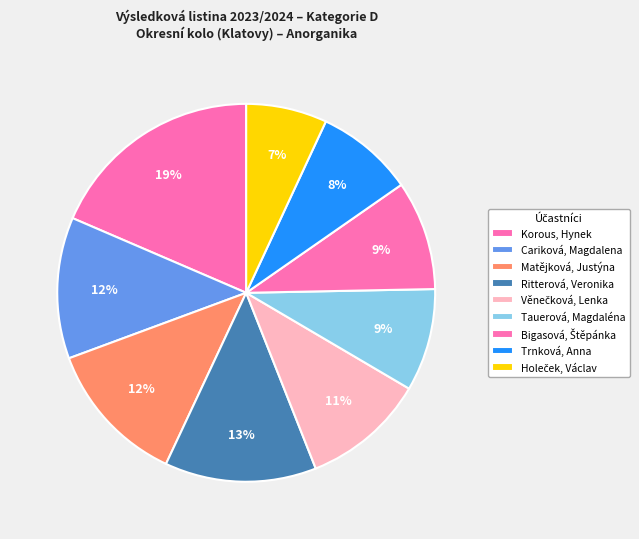

Rank the categories by value from lowest to highest.

Holeček, Václav, Trnková, Anna, Tauerová, Magdaléna, Bigasová, Štěpánka, Věnečková, Lenka, Cariková, Magdalena, Matějková, Justýna, Ritterová, Veronika, Korous, Hynek